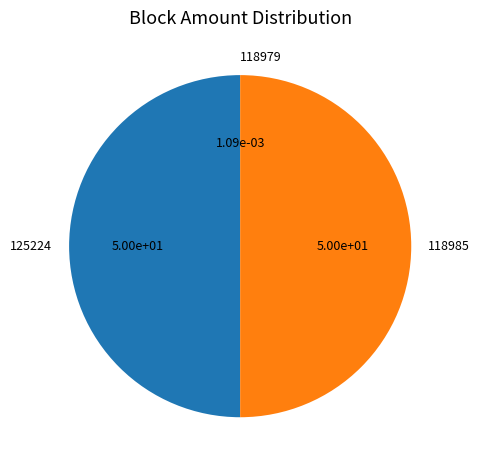

Is the sum of 125224 and 118985 greater than half?

Yes